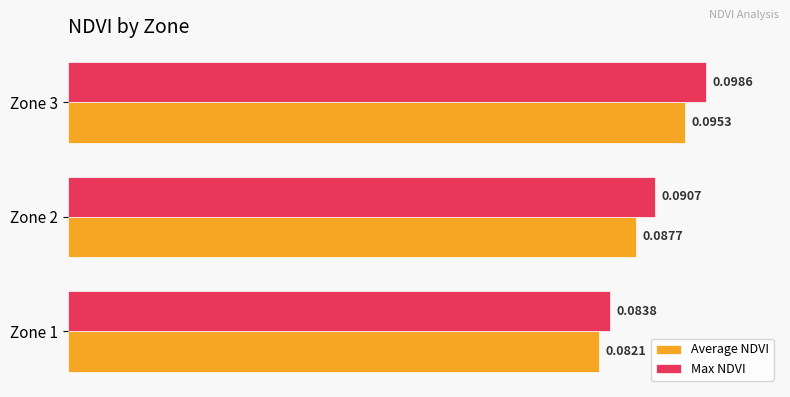

Which series has the largest range (max minus min)?

Max NDVI